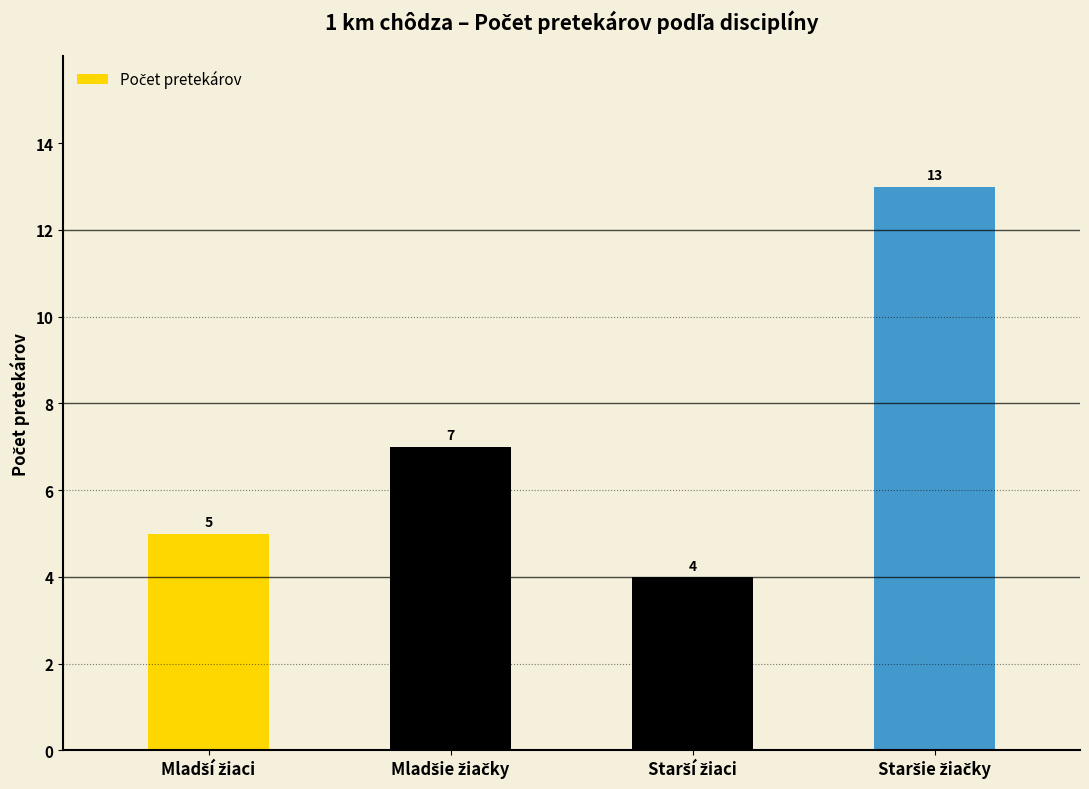

What is the value of the 3rd bar from the left?

4